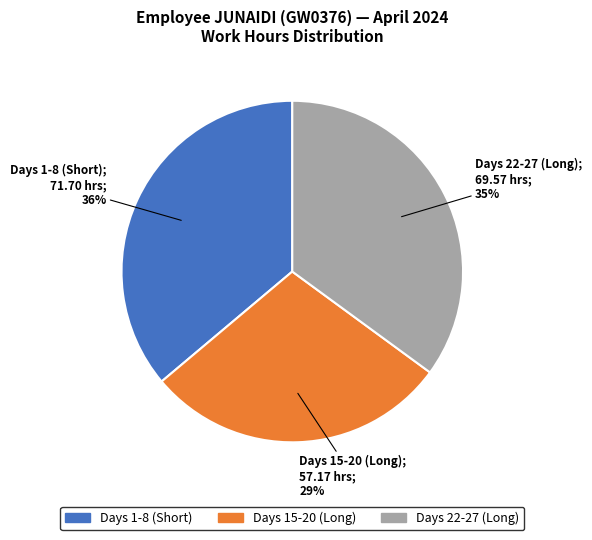

Is there a majority slice in this chart?

No